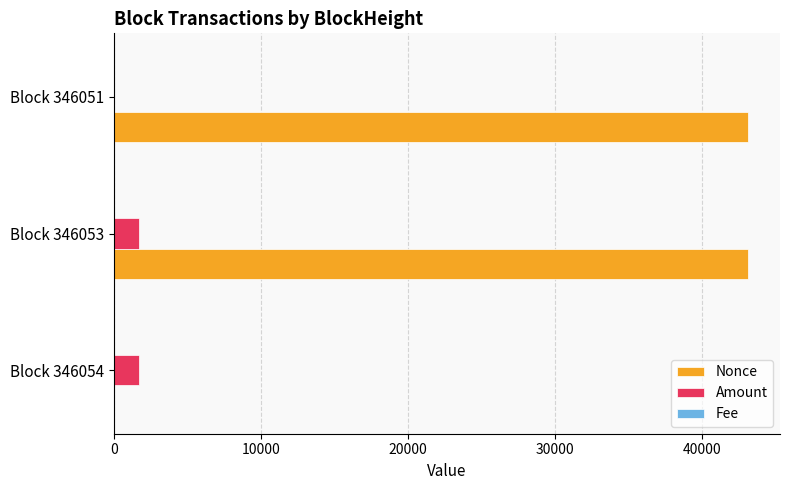

Which series changed the most between Block 346054 and Block 346053?

Nonce